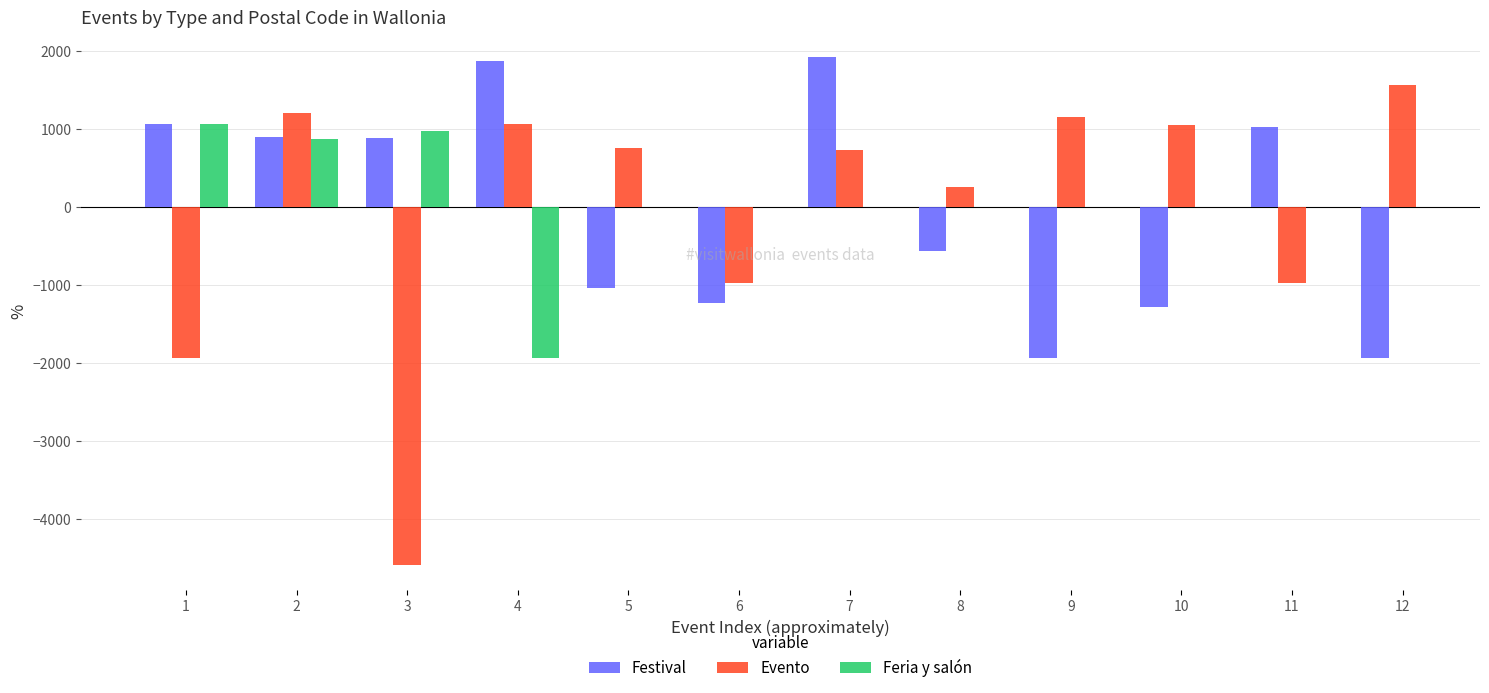

What is the difference between the maximum and second lowest values in the Evento series?

3500.0